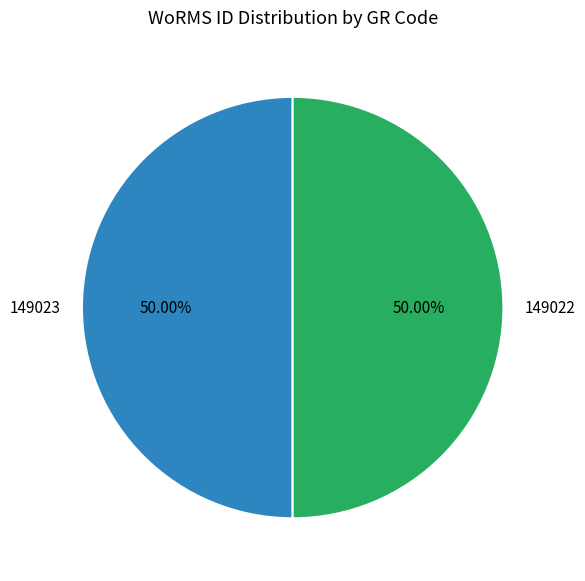

Do 149022 and 149023 together represent more than half of the pie?

Yes